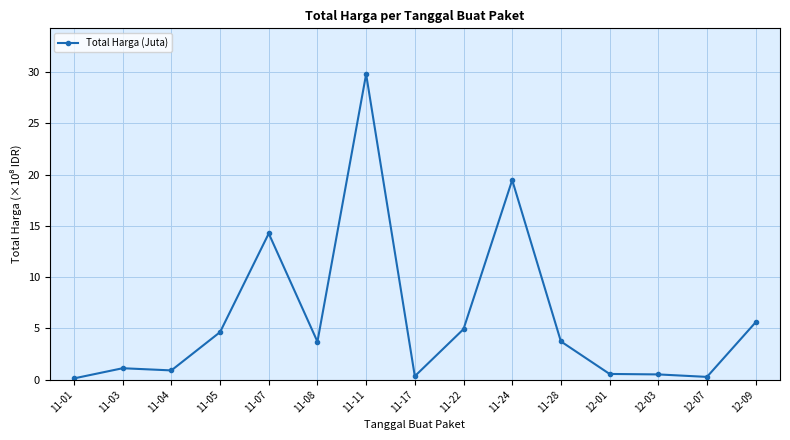

True or false: there are more than 2 points higher than both neighbors.

True